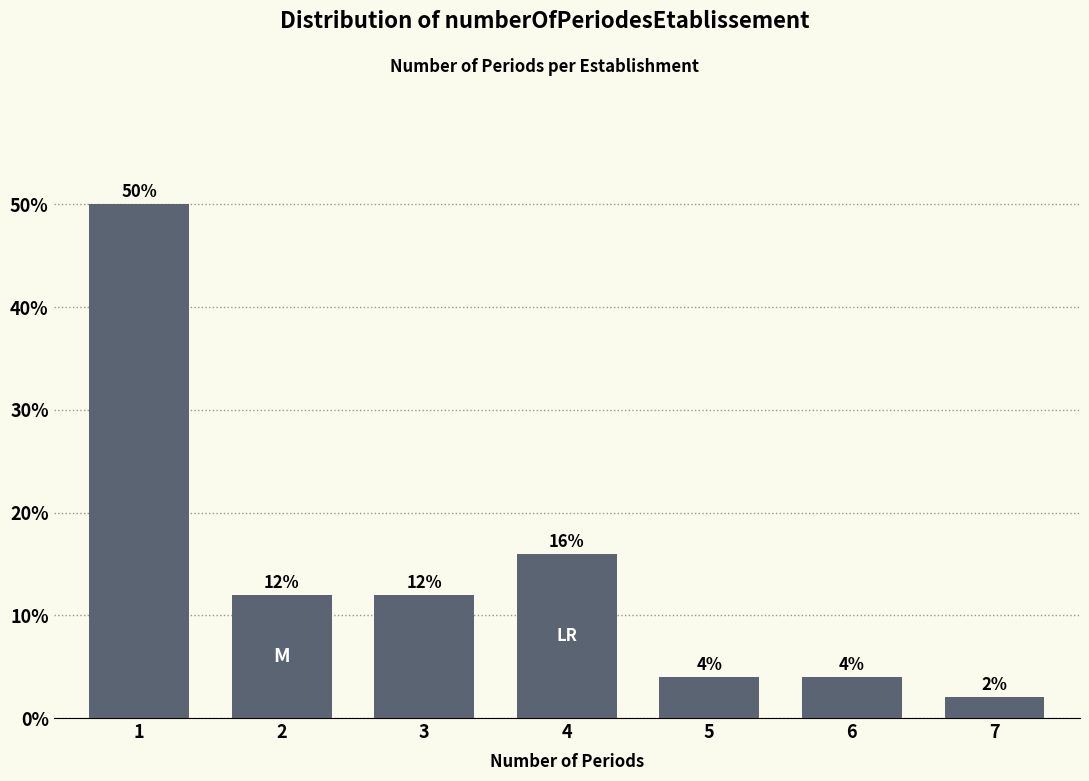

Reading right to left, transcribe all the data shown in this chart.

7=2	6=4	5=4	4=16	3=12	2=12	1=50